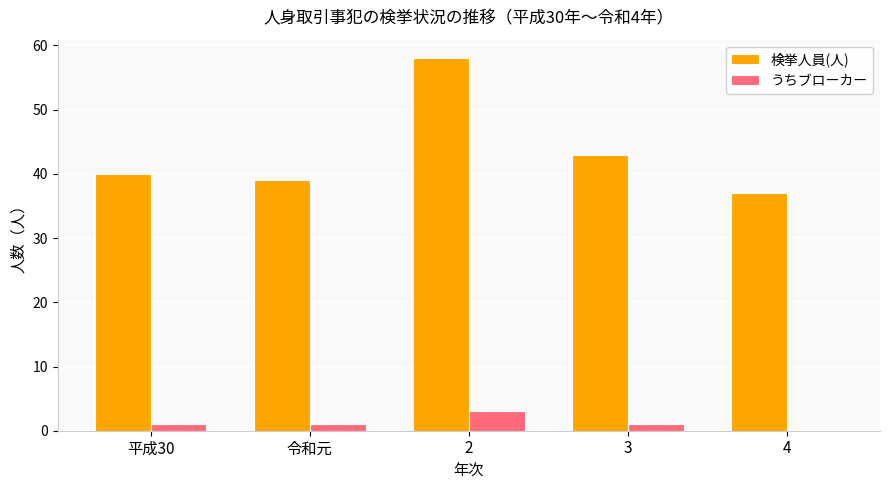

True or false: 検挙人員(人) has a value of 58 at 2.

True